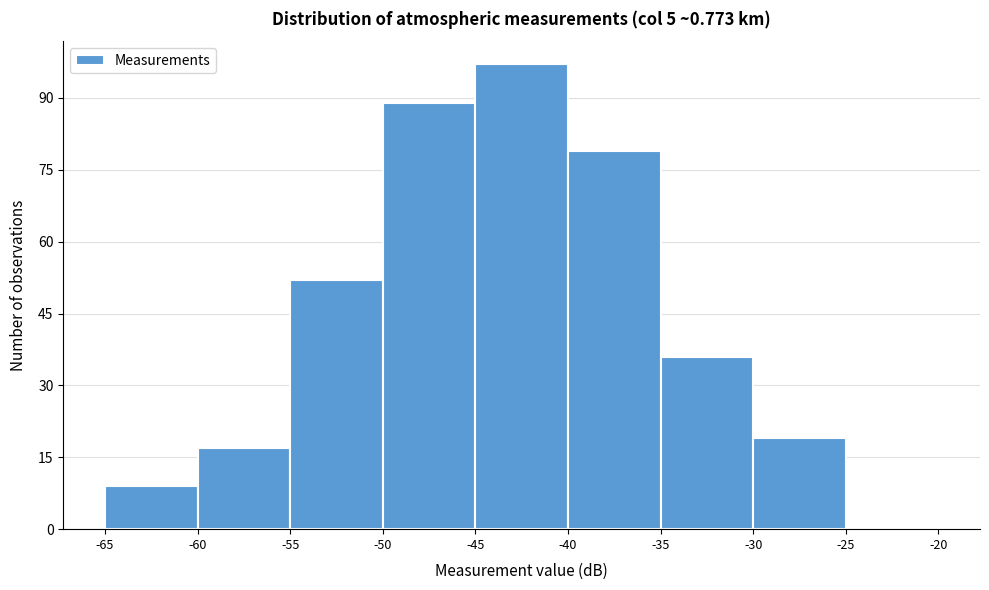

How tall is the bar that spans -55 to -50 on the x-axis? The values are not printed on the chart, so give them approximately, as read against the axis.

52